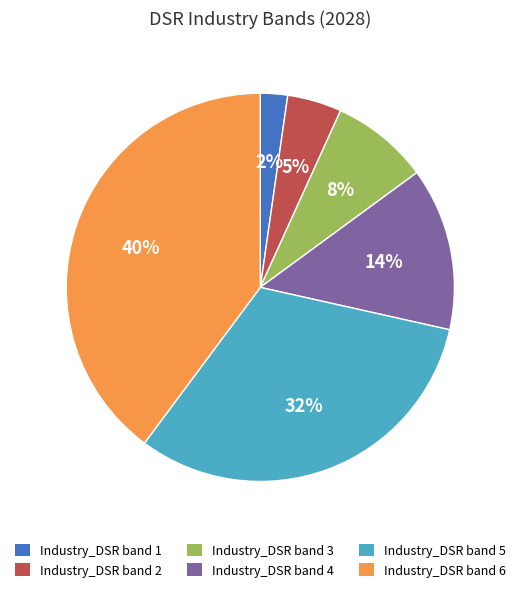

Do Industry_DSR band 4 and Industry_DSR band 6 together represent more than half of the pie?

Yes